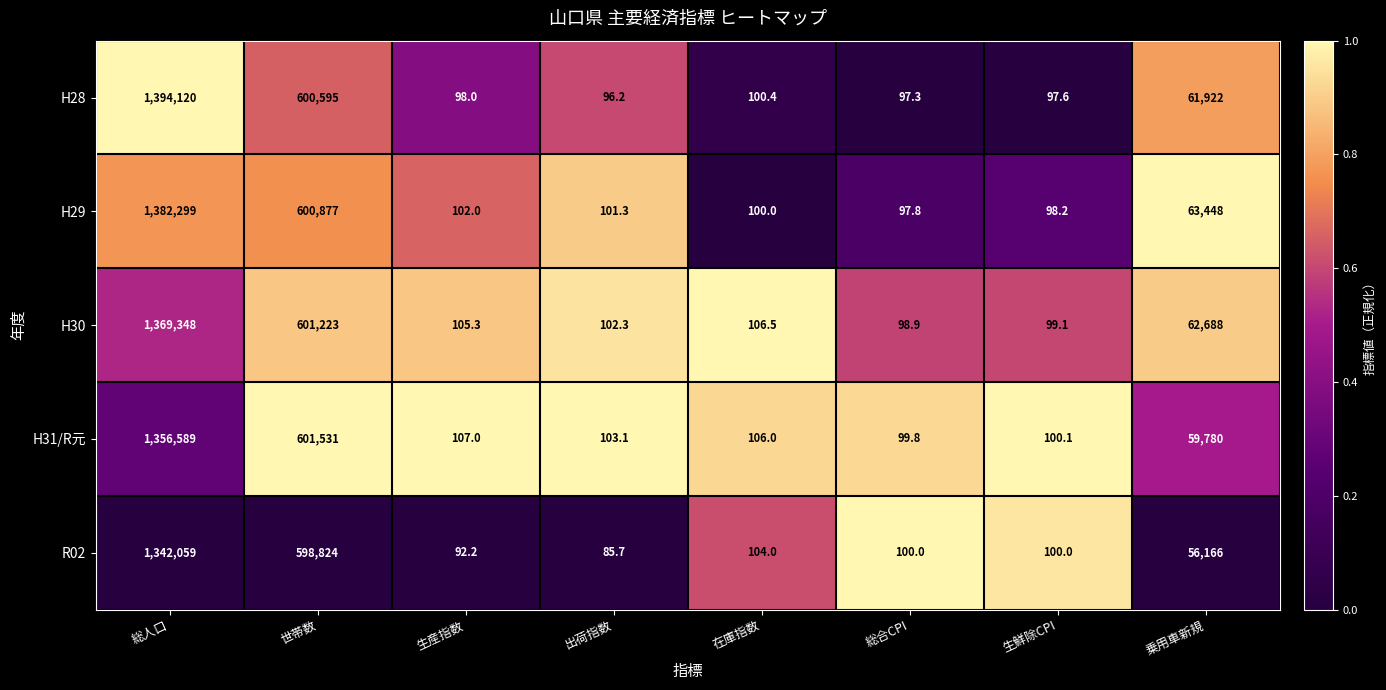

What is the spread (max minus min) of values at 世帯数?

2707.0